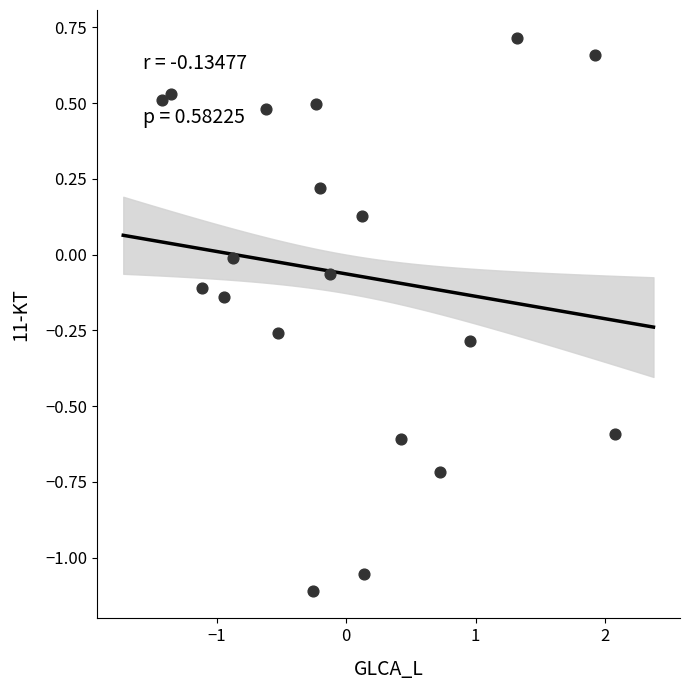

What is the range of Y values (max minus min)?

1.8